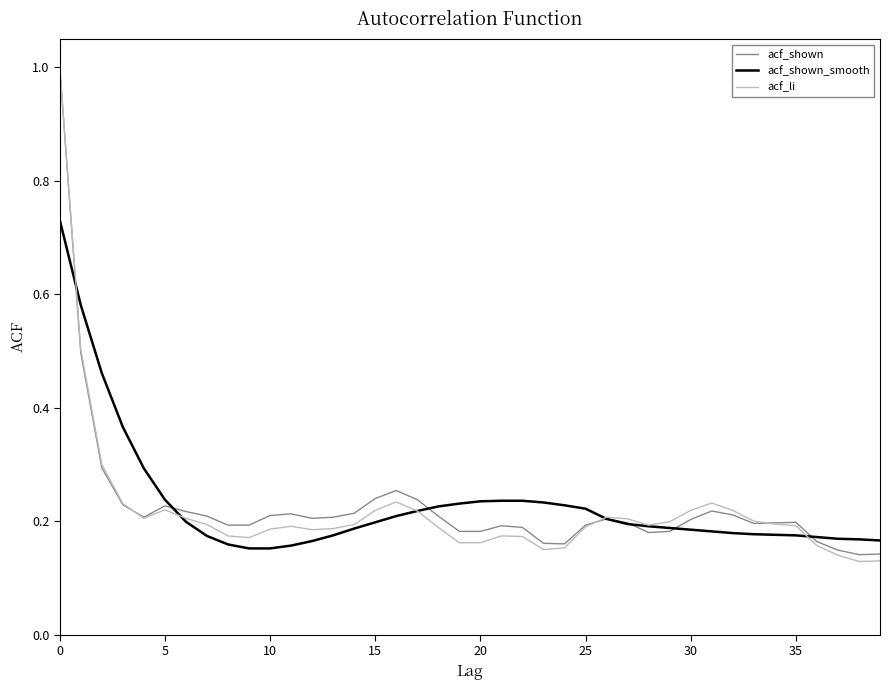

Which series has the widest spread of values?

acf_li